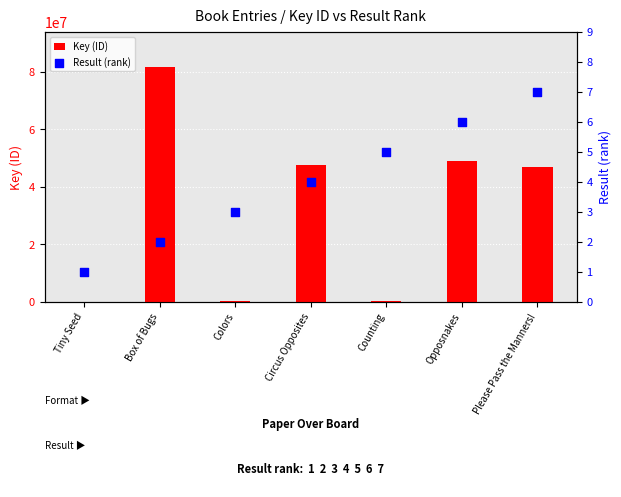

Which series has the largest Y range (max minus min)?

Key (ID)